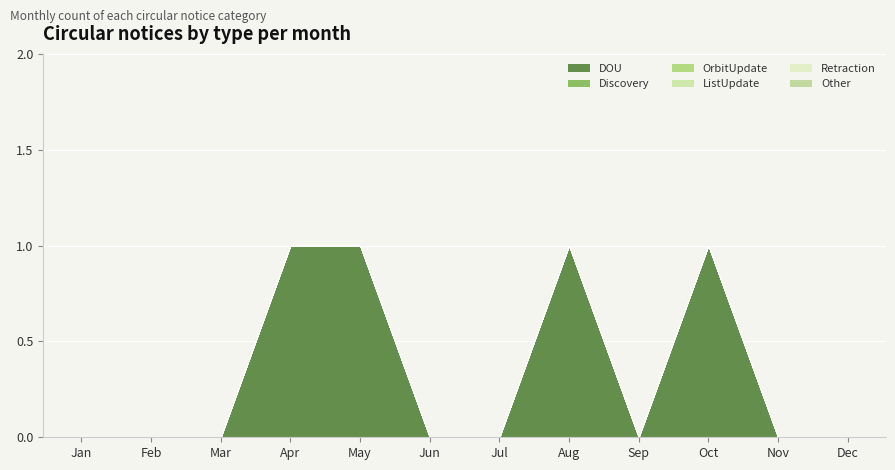

At which category does the chart reach its minimum across all series?

Jan